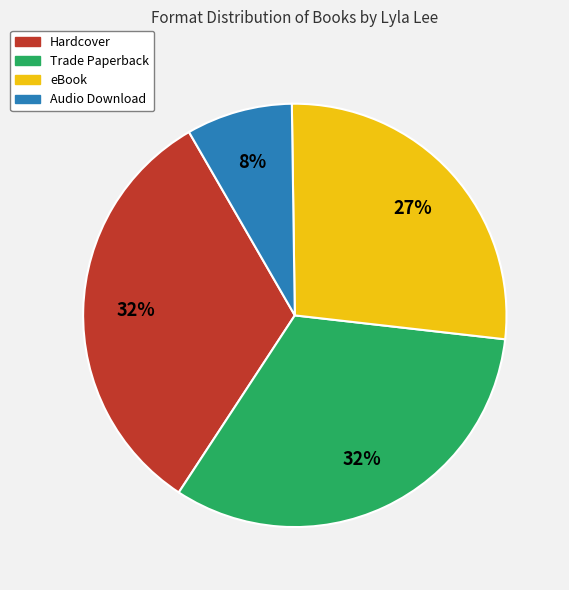

Is there any slice that represents more than half of the pie?

No